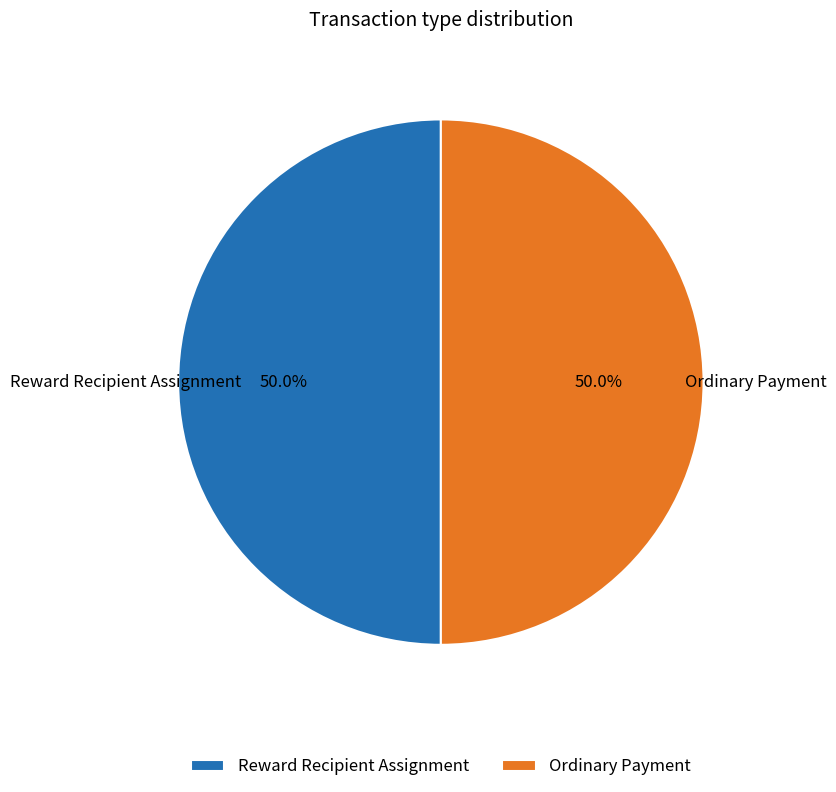

To the nearest percent, what is the difference between the Ordinary Payment and Reward Recipient Assignment slice percentages?

0%